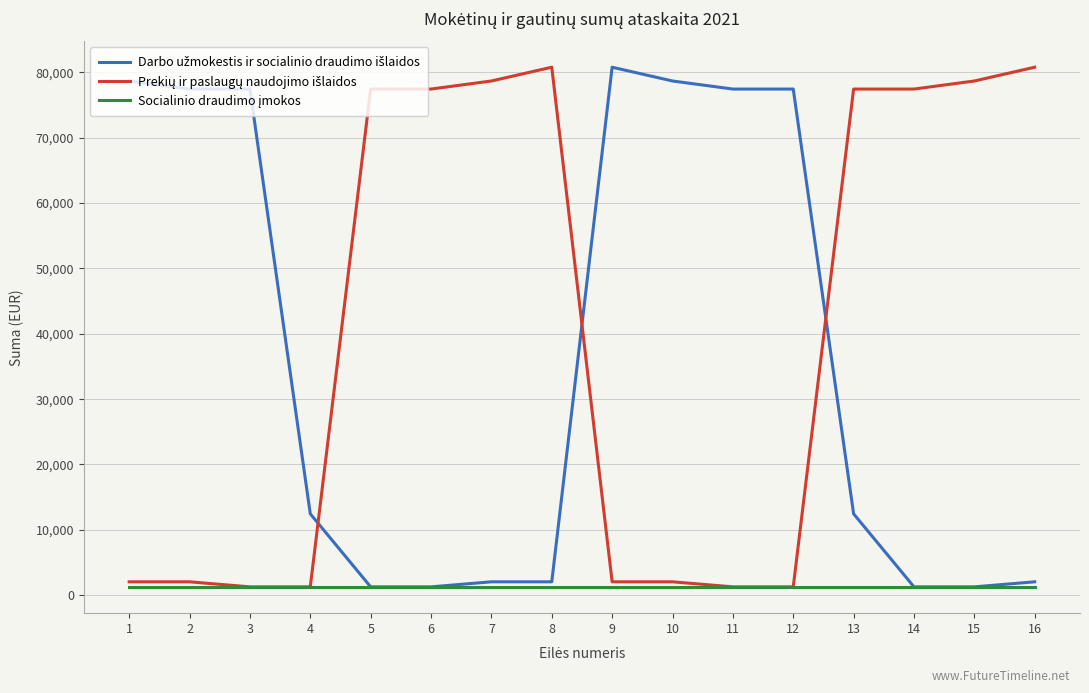

How many distinct data groups are displayed?

3